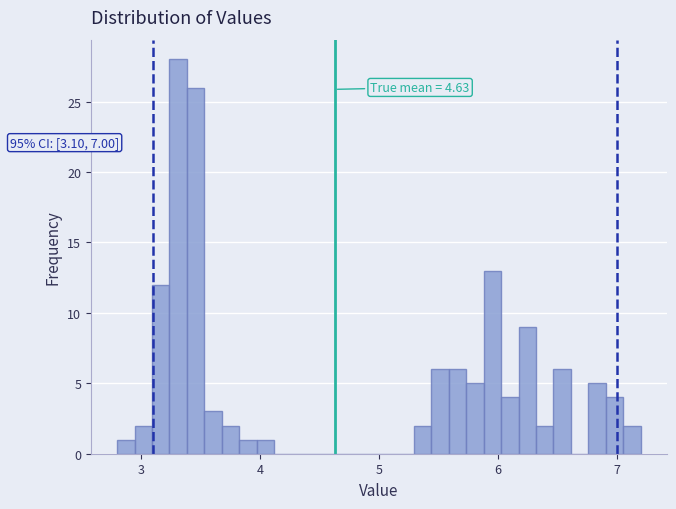

Read against the x-axis, roughly where is the centre of the tallest bar?

3.3